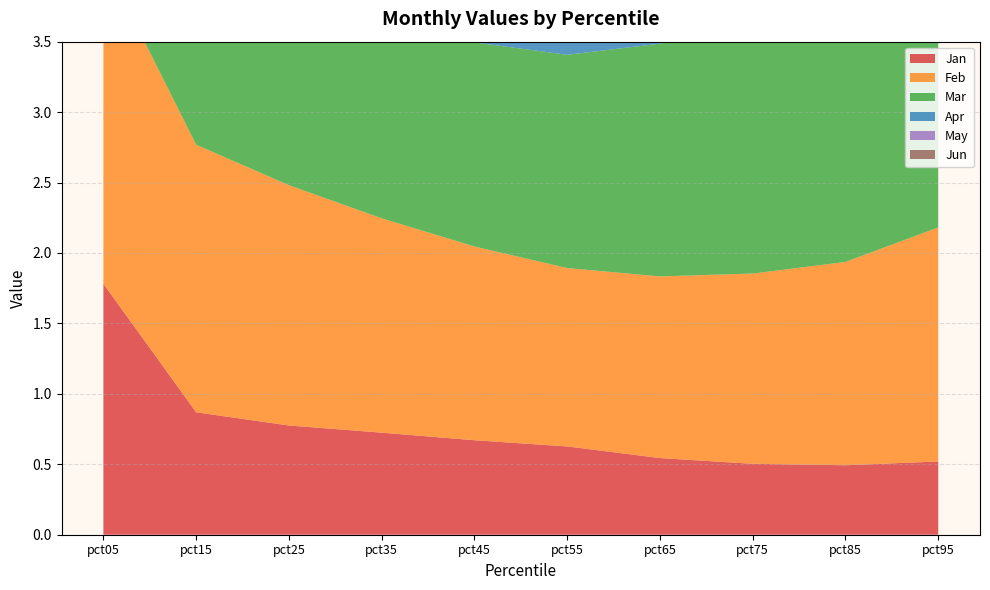

Reading right to left, list all the values displayed in this chart.

Jan: 0.5	0.5	0.5	0.5	0.6	0.7	0.7	0.8	0.9	1.8
Feb: 1.7	1.4	1.4	1.3	1.3	1.4	1.5	1.7	1.9	2.3
Mar: 2.3	2.0	1.8	1.7	1.5	1.4	1.4	1.5	1.6	2.6
Apr: 0.9	0.9	0.8	0.8	0.8	0.8	0.8	0.7	0.7	0.6
May: 1.4	0.9	0.8	0.8	0.7	0.7	0.6	0.6	0.6	1.0
Jun: 1.6	1.7	1.6	1.5	1.5	1.5	1.6	1.7	1.9	2.5